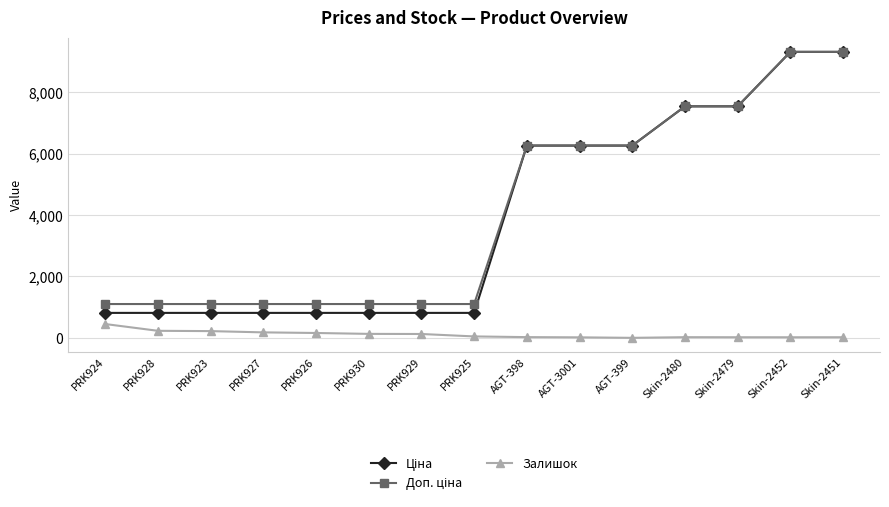

Does the chart have visible grid lines?

Yes